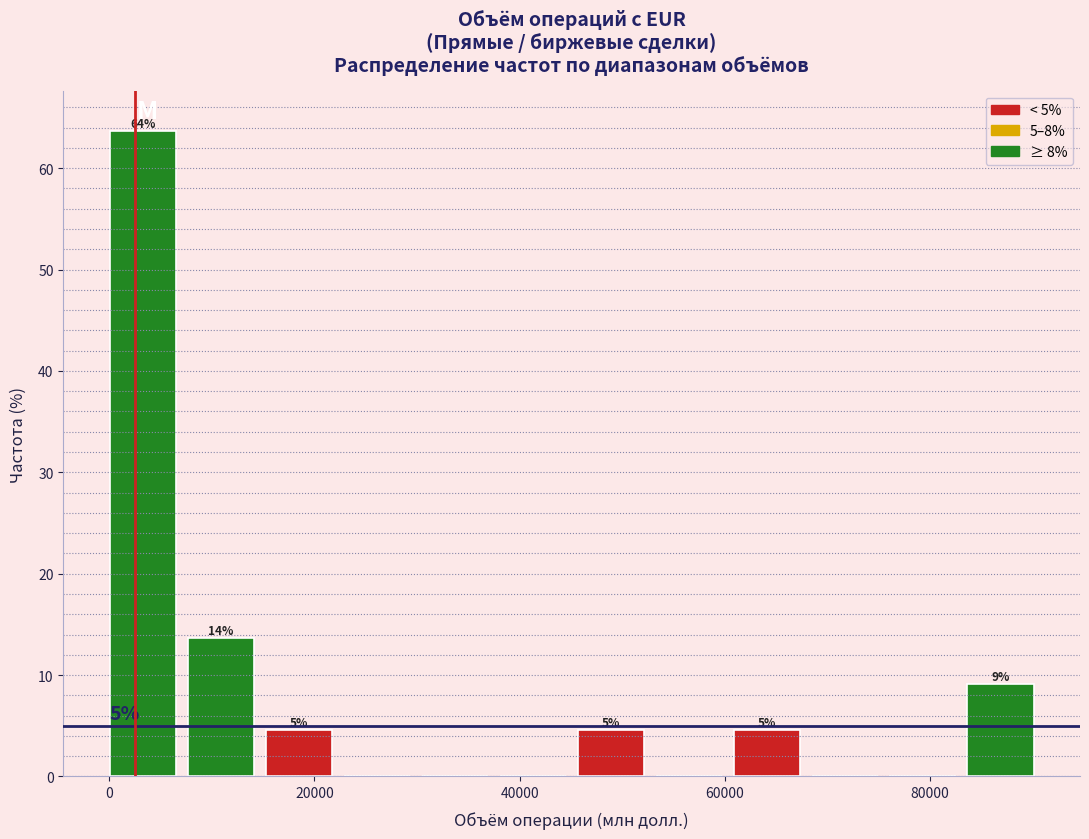

Around what value on the x-axis is the tallest bar? Give the approximate position of its centre, as read against the axis.

4000